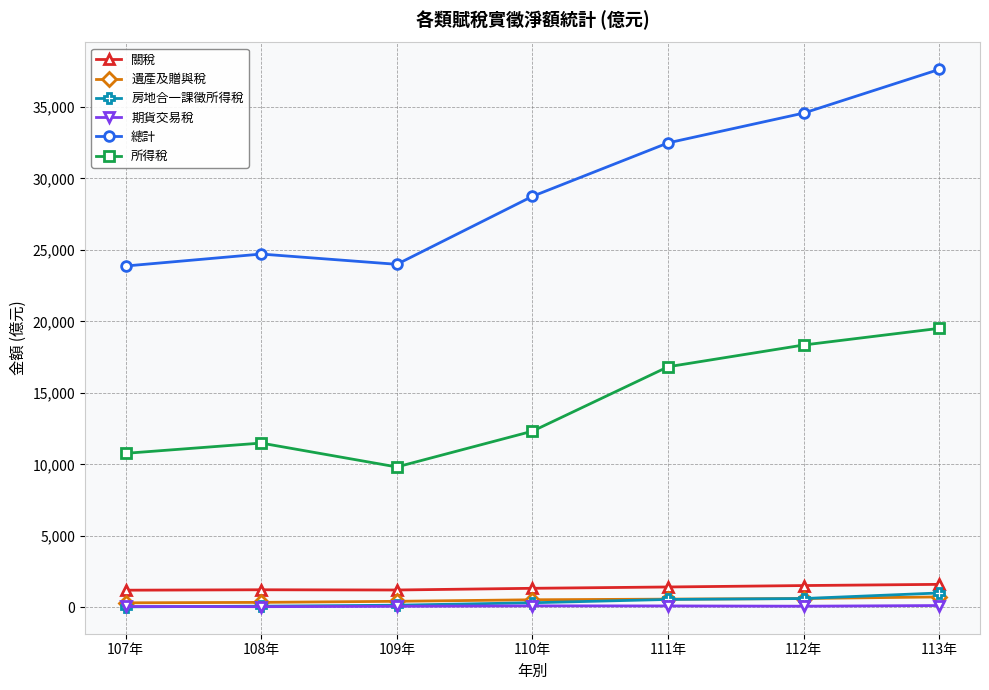

Is this an area chart (filled region under the line)?

No